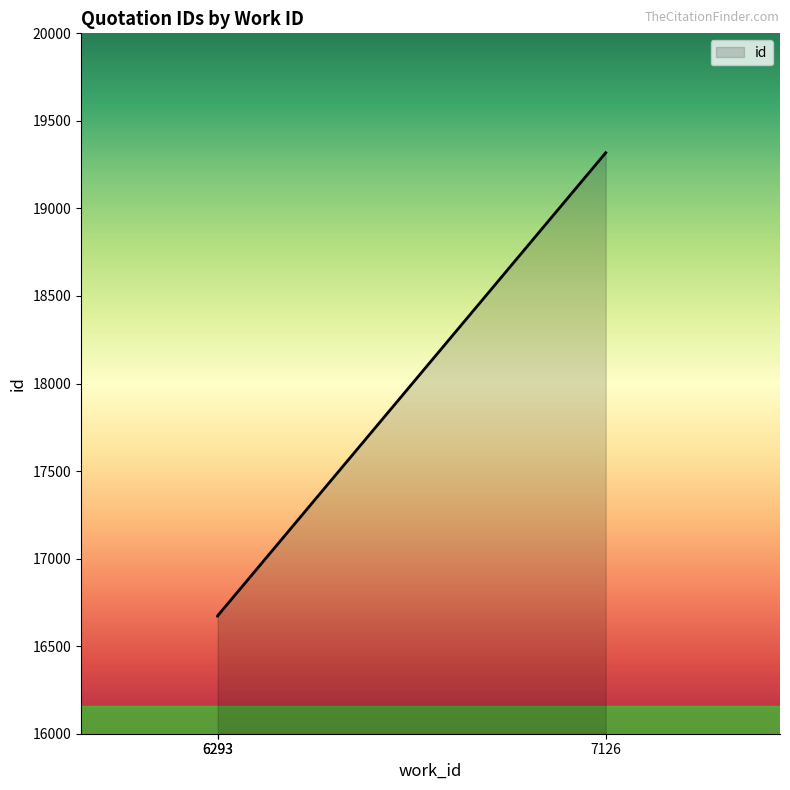

Does the chart have visible grid lines?

No